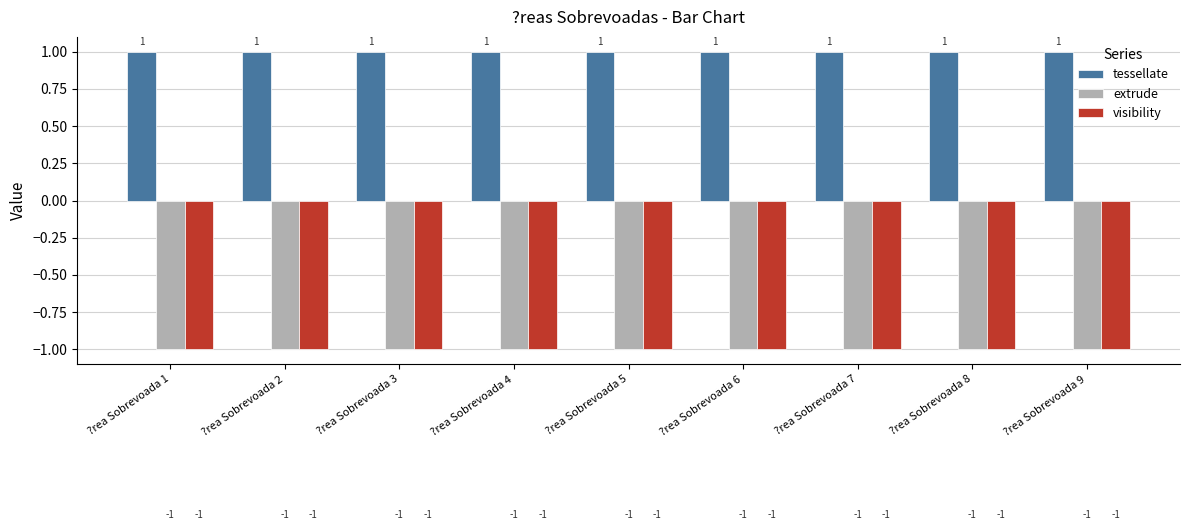

What is the value of the visibility bar at the 3rd from the left?

-1